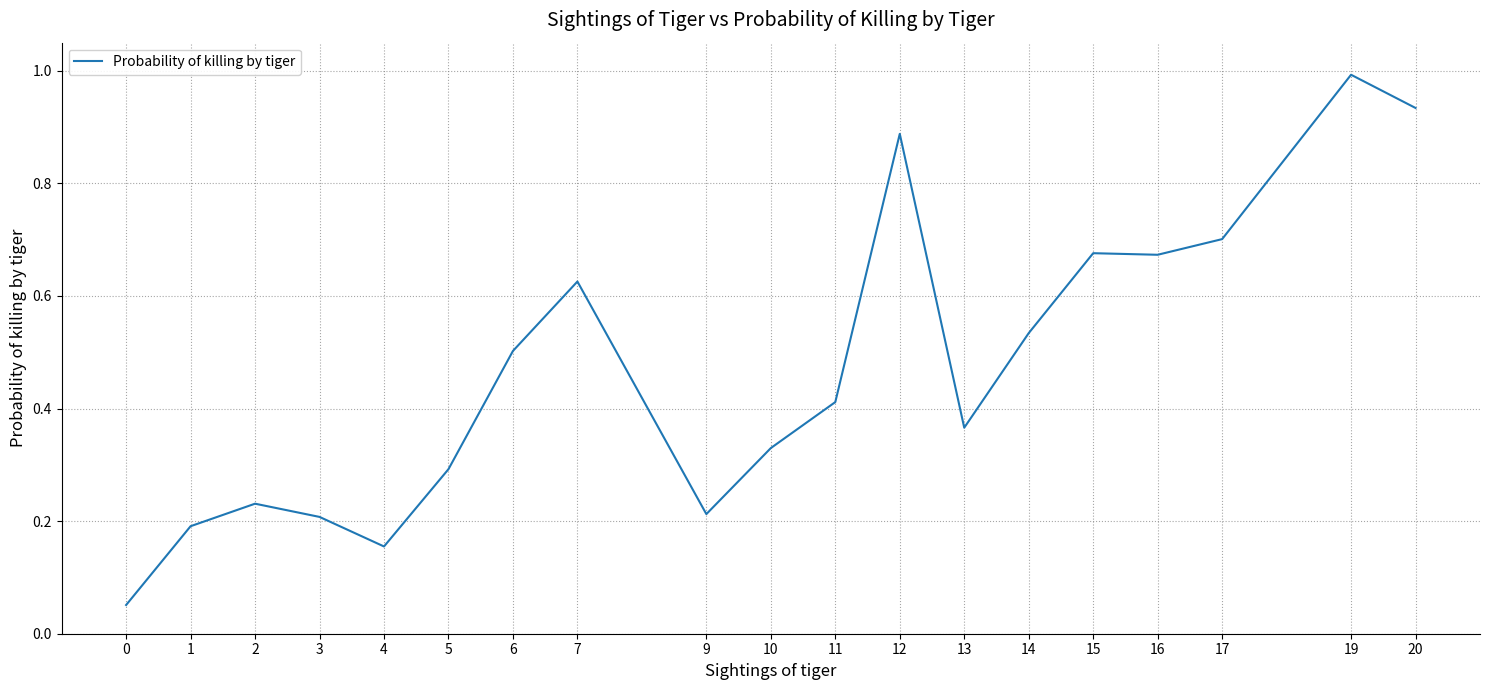

Which label corresponds to the largest value in the chart?

19